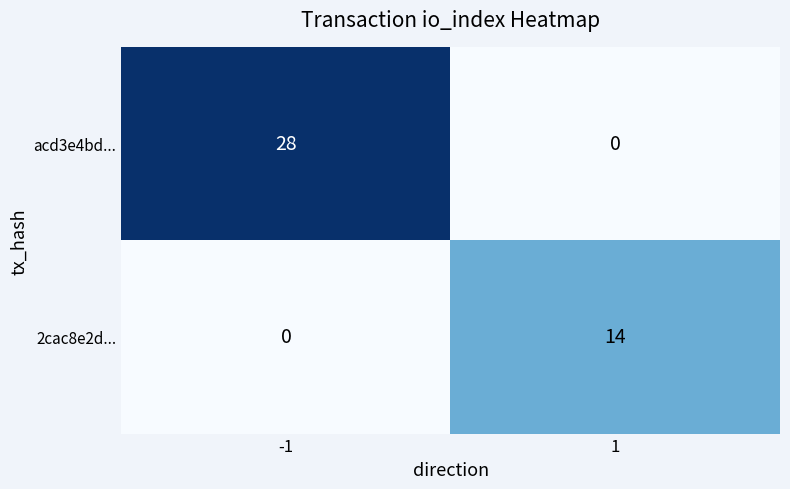

What is the sum of all acd3e4bd... values?

28